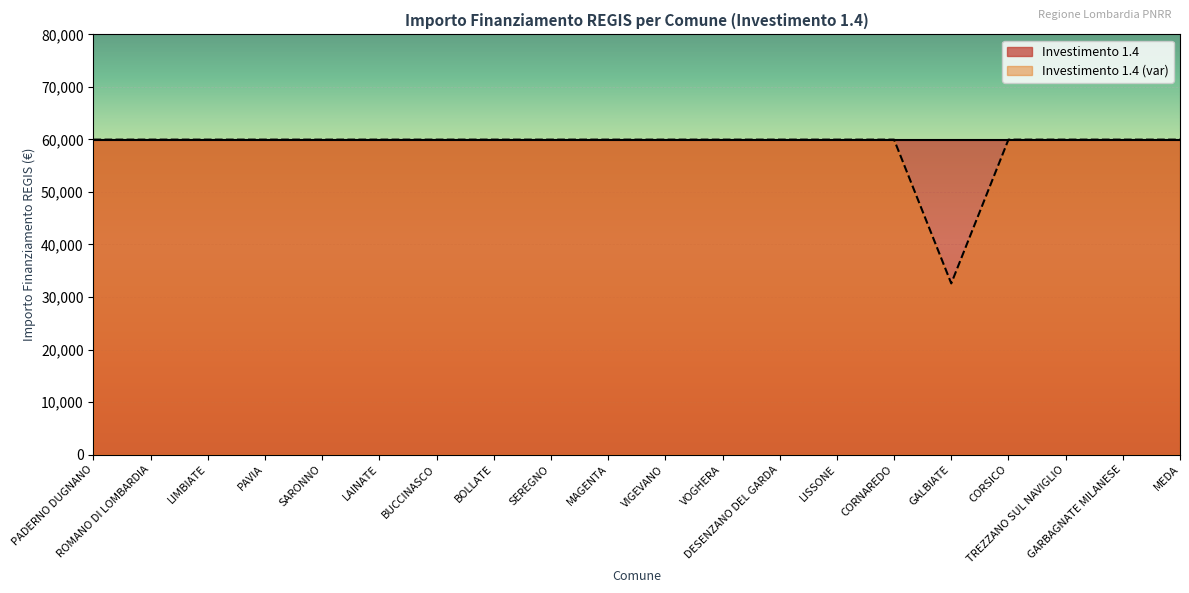

Reading left to right, list all the values displayed in this chart.

PADERNO DUGNANO=59966	ROMANO DI LOMBARDIA=59966	LIMBIATE=59966	PAVIA=59966	SARONNO=59966	LAINATE=59966	BUCCINASCO=59966	BOLLATE=59966	SEREGNO=59966	MAGENTA=59966	VIGEVANO=59966	VOGHERA=59966	DESENZANO DEL GARDA=59966	LISSONE=59966	CORNAREDO=59966	GALBIATE=32589	CORSICO=59966	TREZZANO SUL NAVIGLIO=59966	GARBAGNATE MILANESE=59966	MEDA=59966